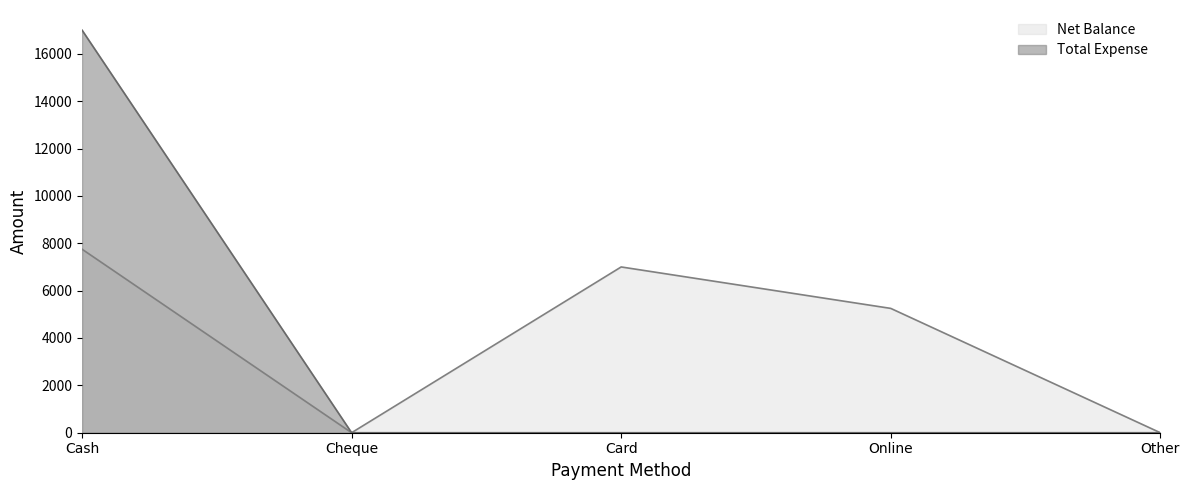

True or false: Net Balance and Total Expense cross at least once.

False